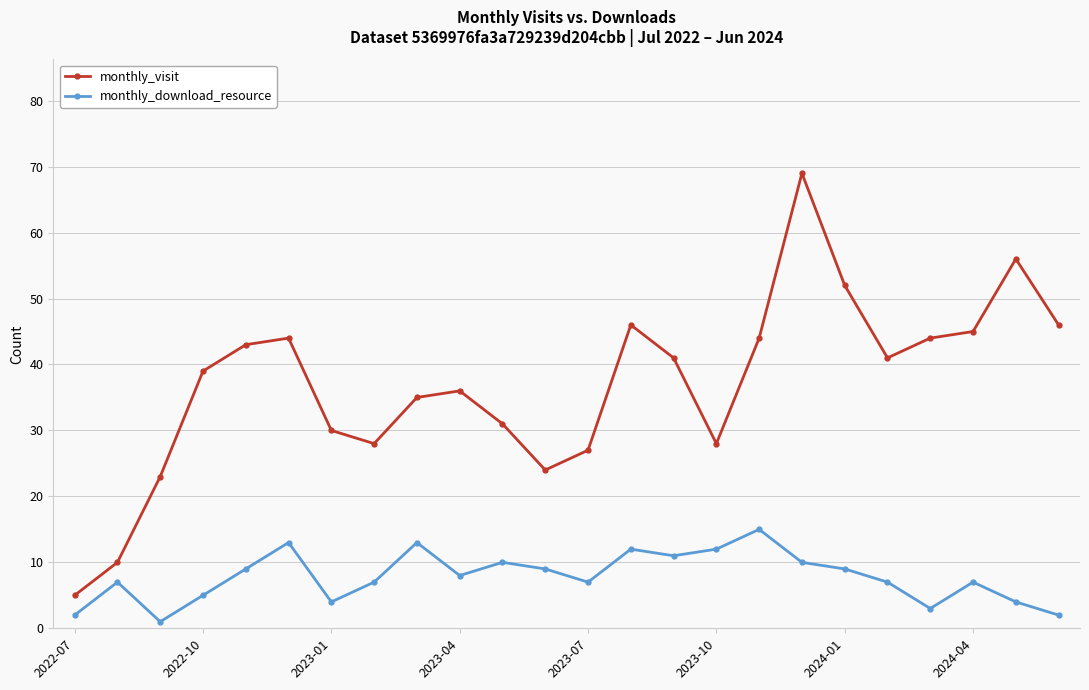

What is the value of the monthly_visit point at the 22nd from the left?

45